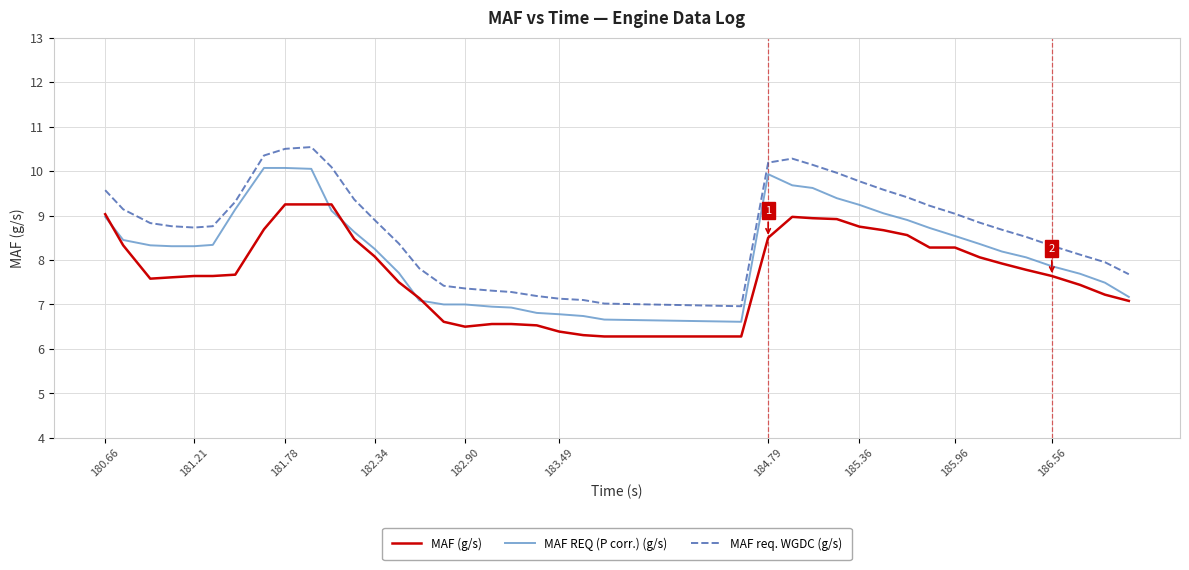

Does the chart display data point markers on the line(s)?

No